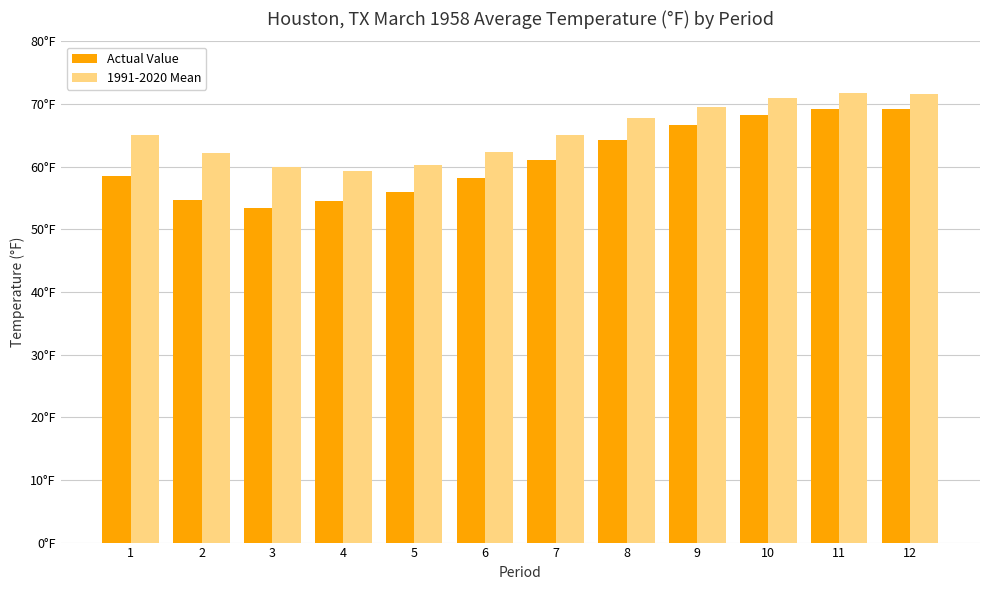

List the series in order of their peak value, highest first.

1991-2020 Mean, Actual Value